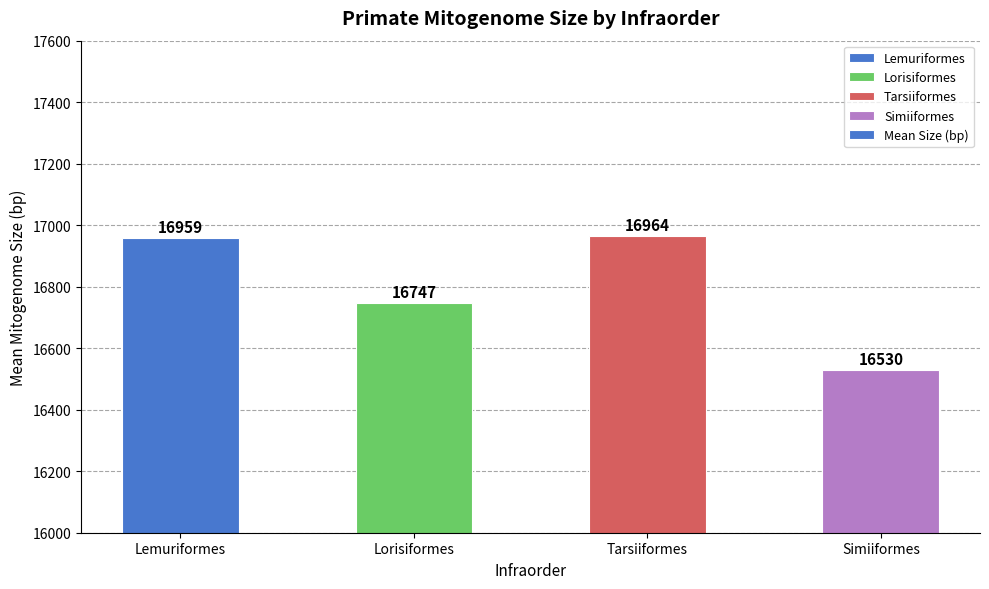

How many bars are there in total?

4